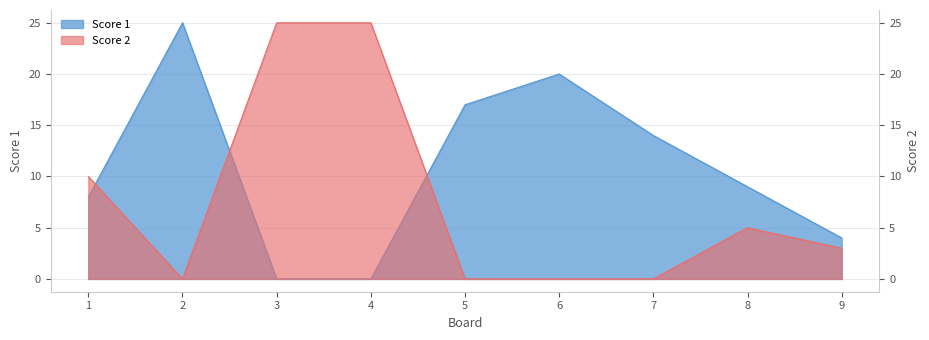

What is the difference between the second highest and minimum values in the Score 1 series?

20